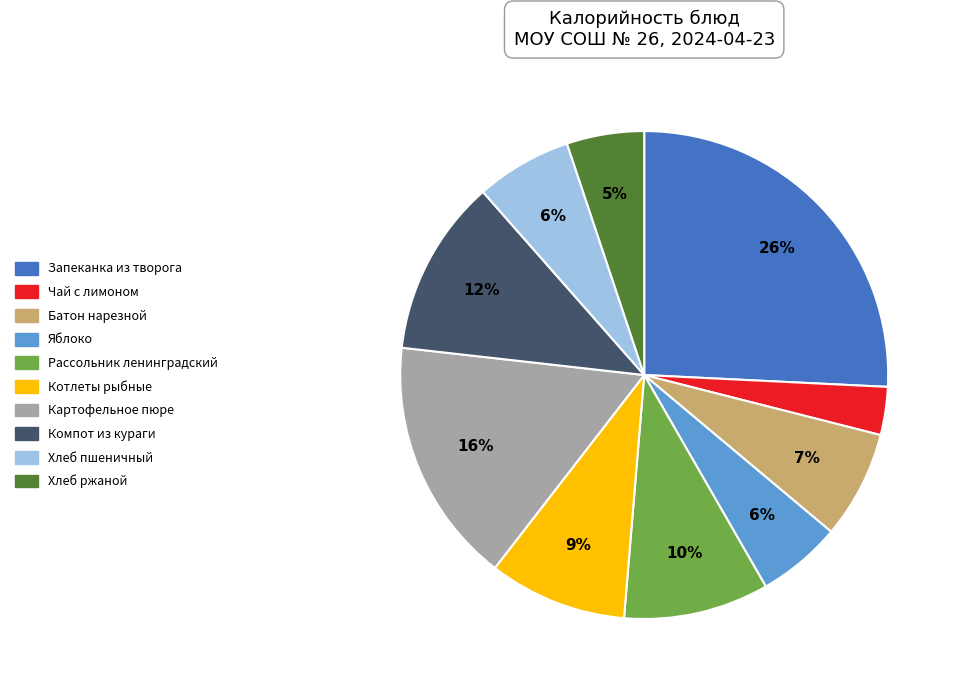

What percentage is the Батон нарезной slice, to the nearest percent?

7%